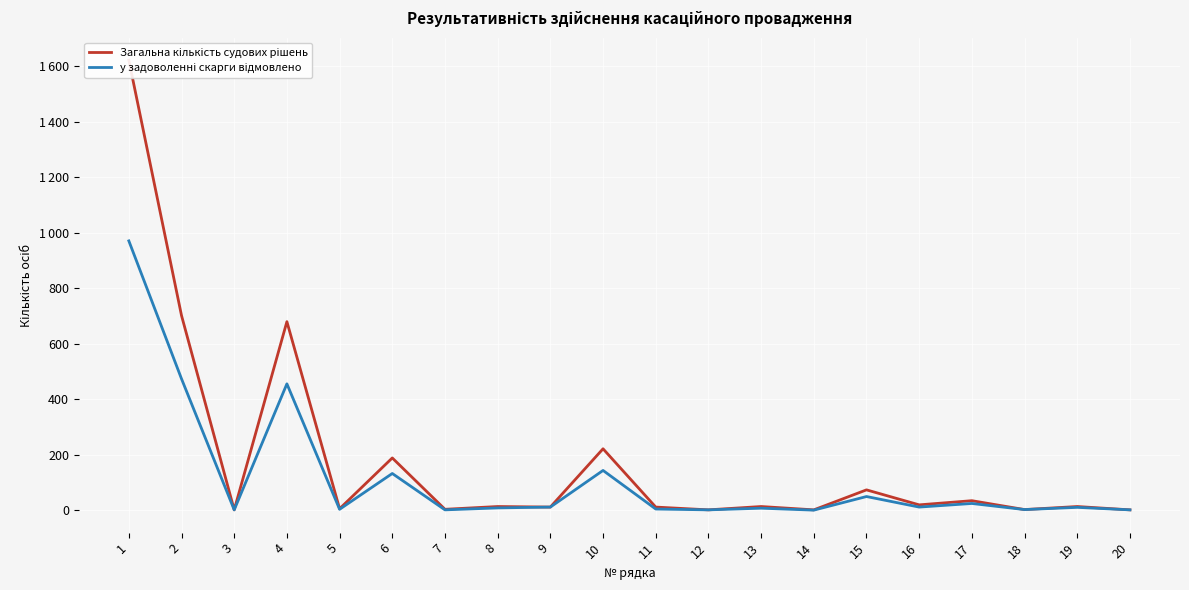

Read the Загальна кількість судових рішень value at 17.

34